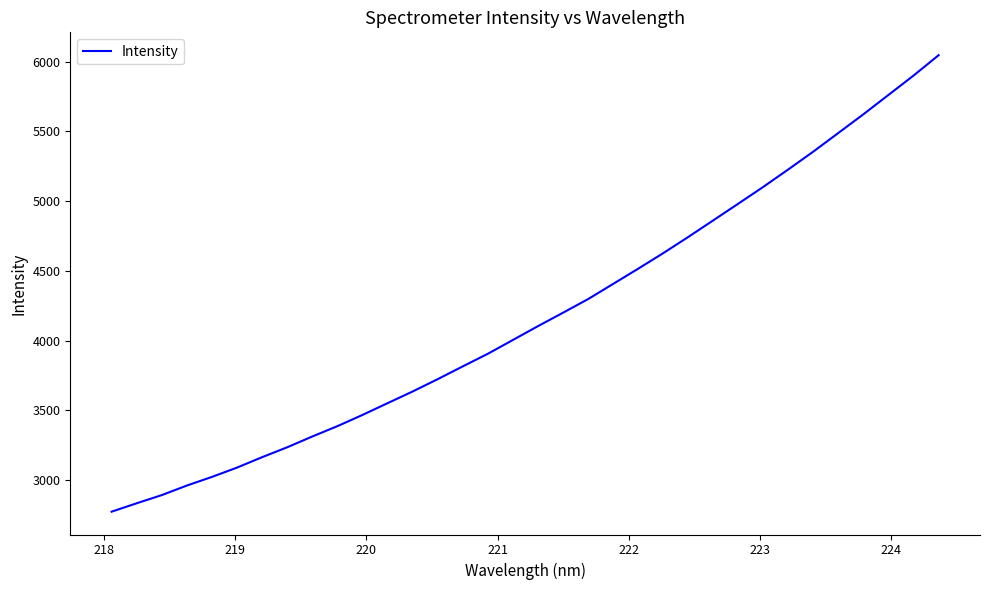

What is the greatest value displayed?

6047.6